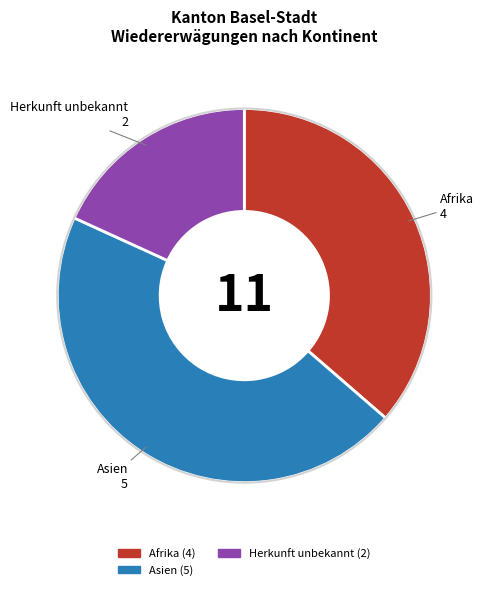

Is there any slice that represents more than half of the pie?

No